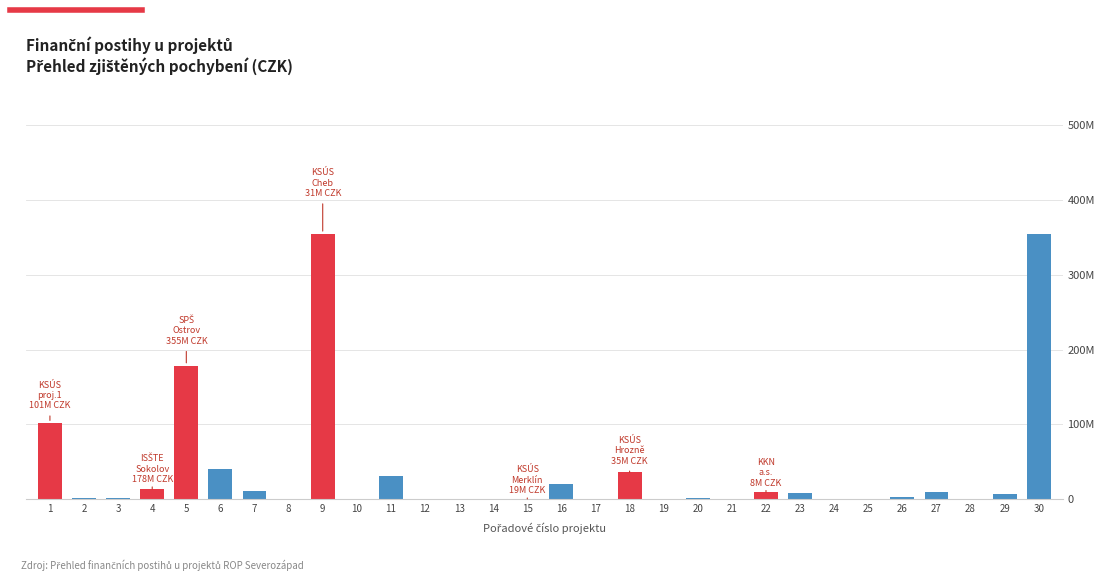

Are the bars horizontal?

No